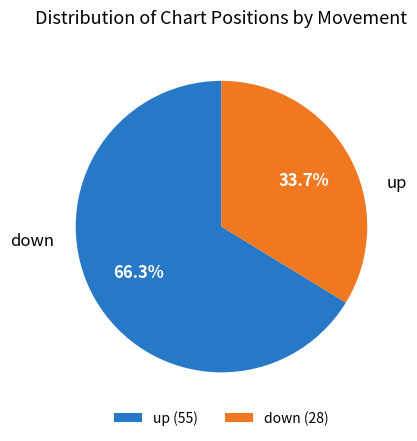

Is up the majority of the pie?

Yes